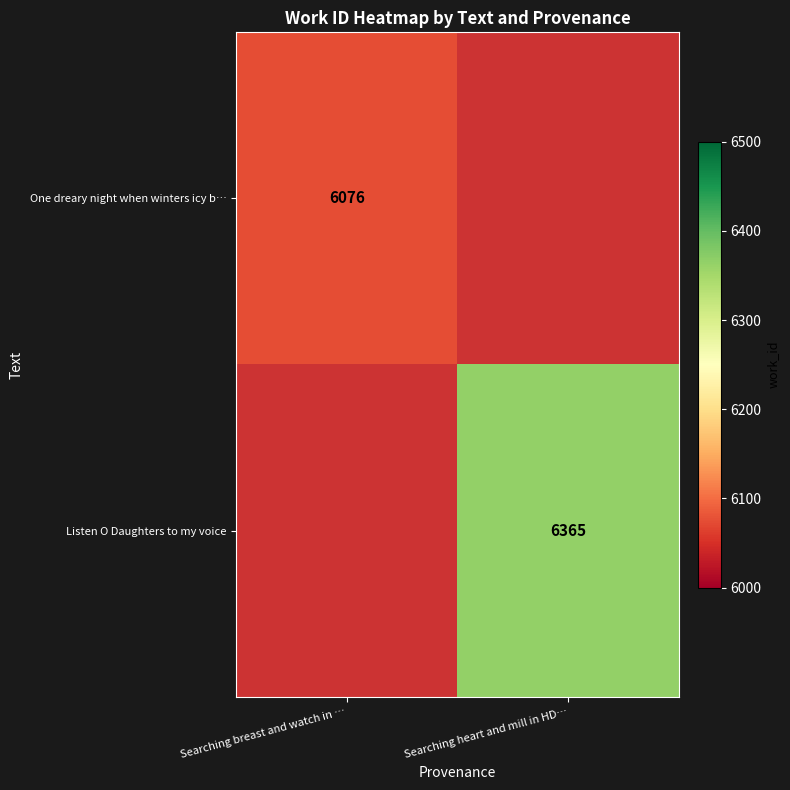

Is it true that One dreary night when winters icy b… equals 10302 at Searching breast and watch in …?

False